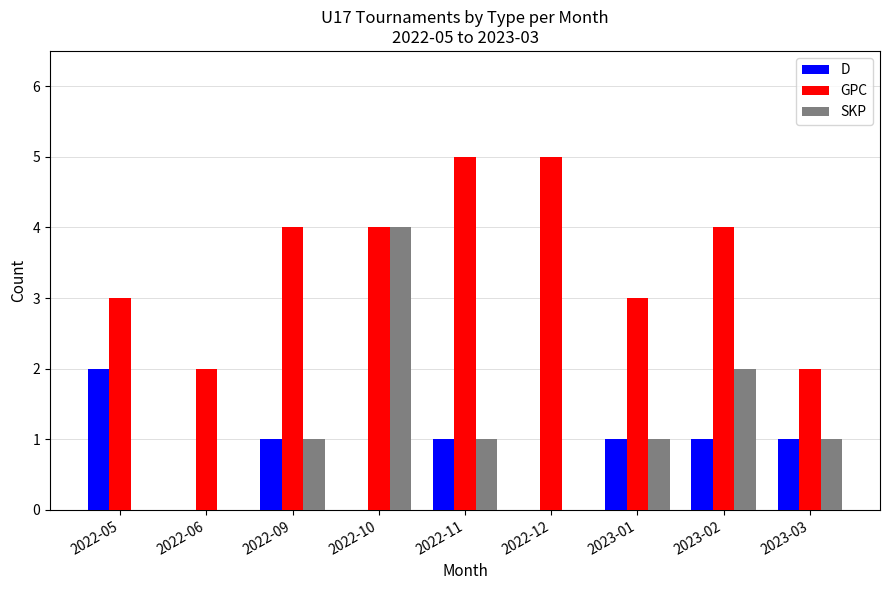

What is the approximate value of D at 2022-09?

1